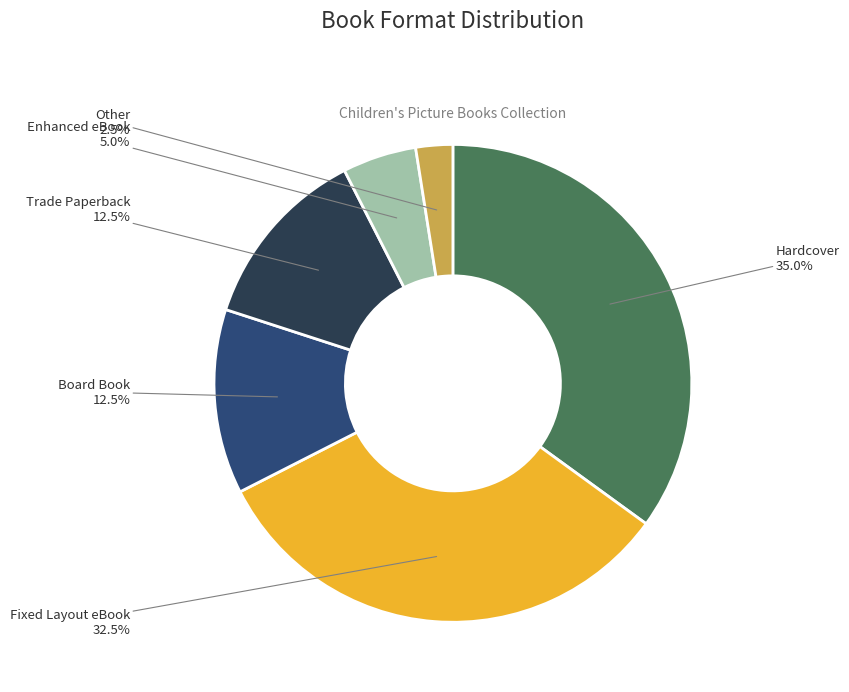

Between Other and Trade Paperback, which is larger?

Trade Paperback